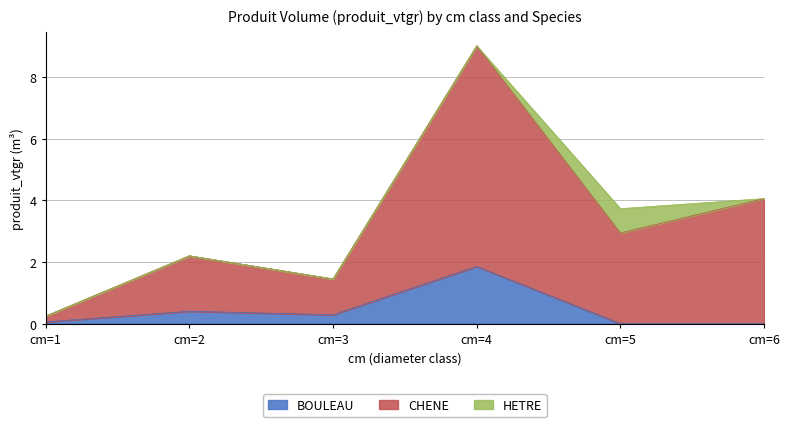

The value of BOULEAU at cm=6 is 0.0. True or false?

True